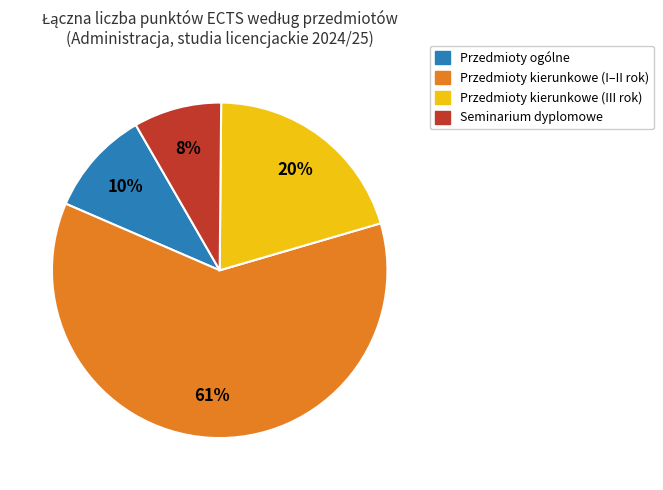

Does any single category account for the majority?

Yes